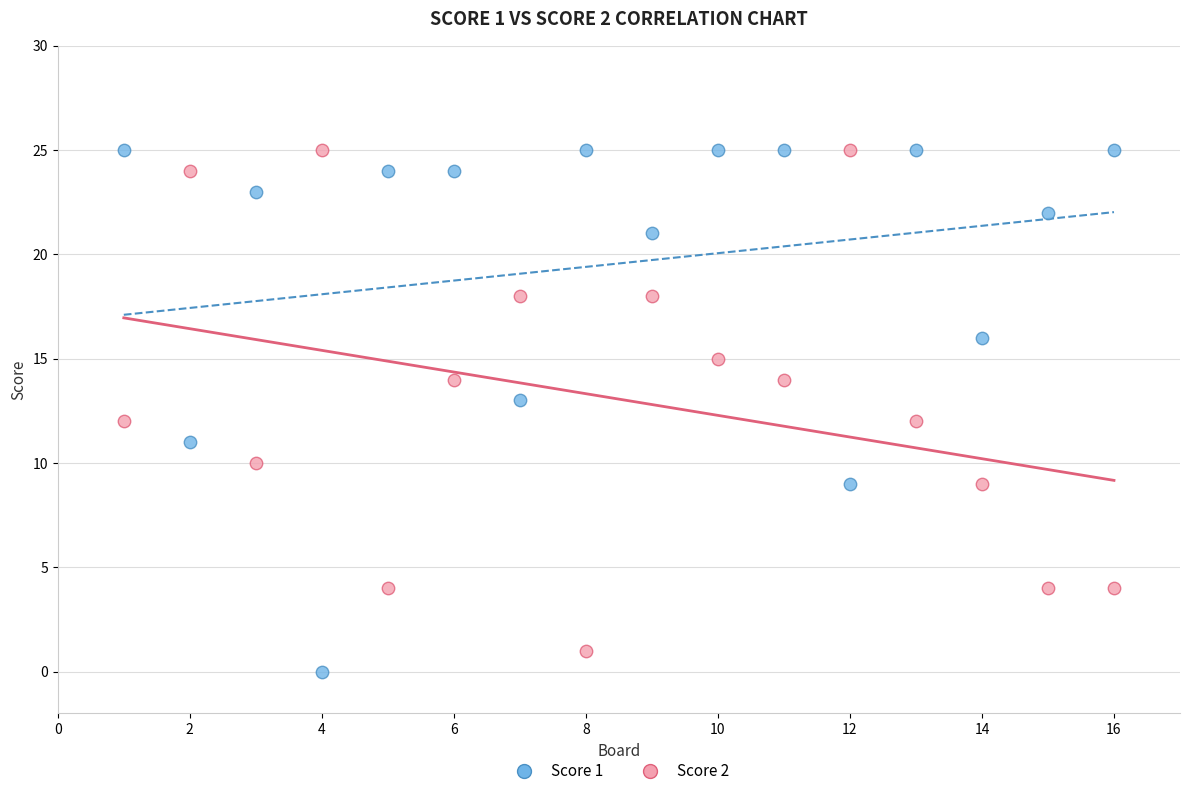

Across all data points, what is the range of Y values (max minus min)?

25